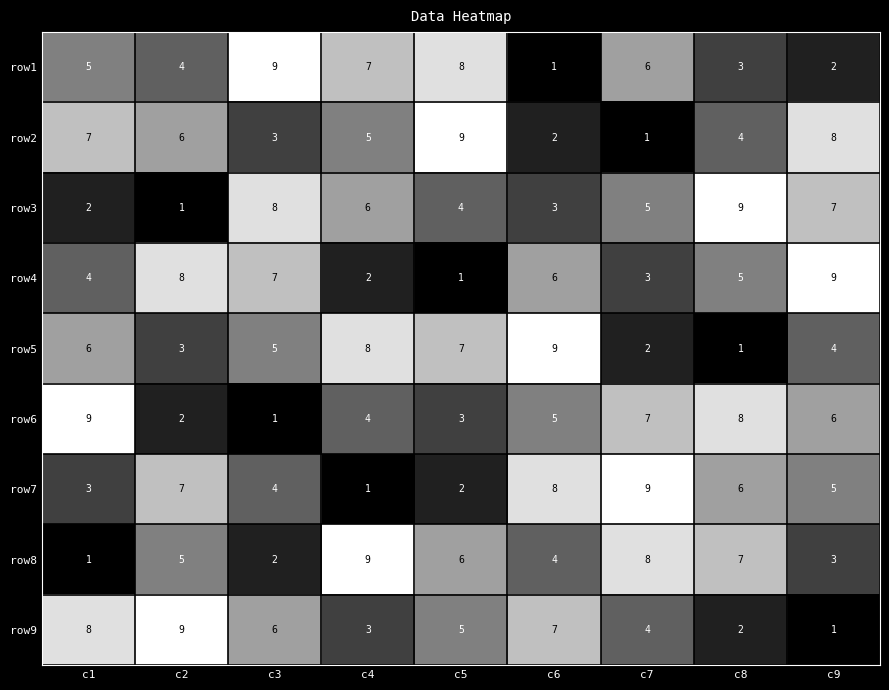

Rank the categories by row8 value from lowest to highest.

c1, c3, c9, c6, c2, c5, c8, c7, c4